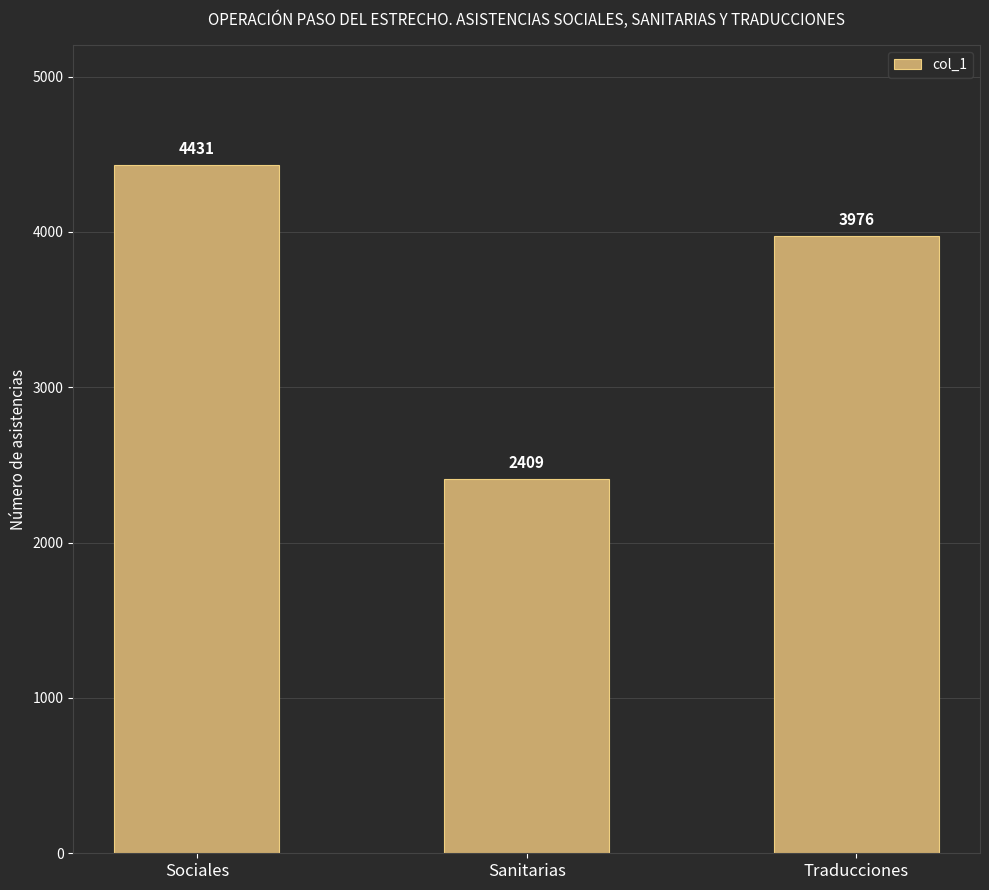

Does the chart contain stacked bars?

No